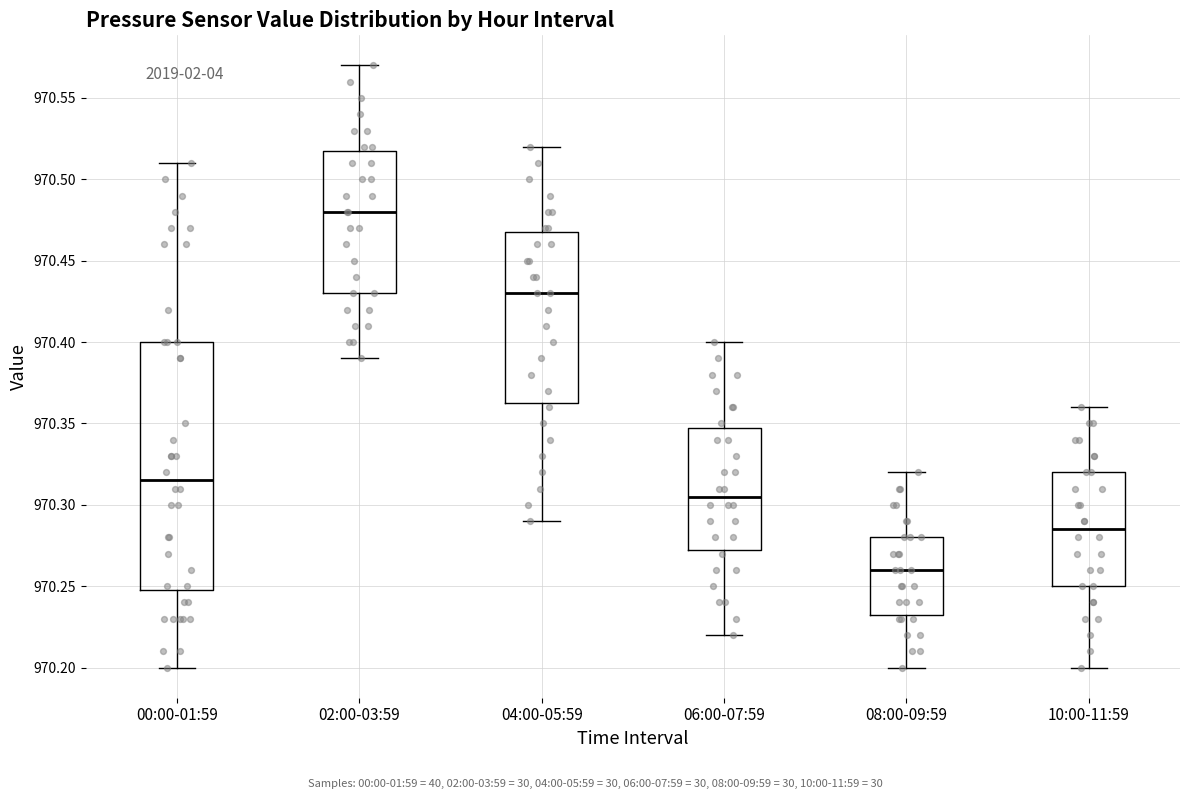

Reading left to right, read every box against the y-axis: the position of its median line, the range the box covers, and the ends of its whiskers. The values are not printed on the chart, so give them approximately, as read against the axis.

00:00-01:59: median 970.315, box 970.250 to 970.400, whiskers 970.200 to 970.510
02:00-03:59: median 970.480, box 970.430 to 970.520, whiskers 970.390 to 970.570
04:00-05:59: median 970.430, box 970.365 to 970.470, whiskers 970.290 to 970.520
06:00-07:59: median 970.305, box 970.275 to 970.350, whiskers 970.220 to 970.400
08:00-09:59: median 970.260, box 970.235 to 970.280, whiskers 970.200 to 970.320
10:00-11:59: median 970.285, box 970.250 to 970.320, whiskers 970.200 to 970.360